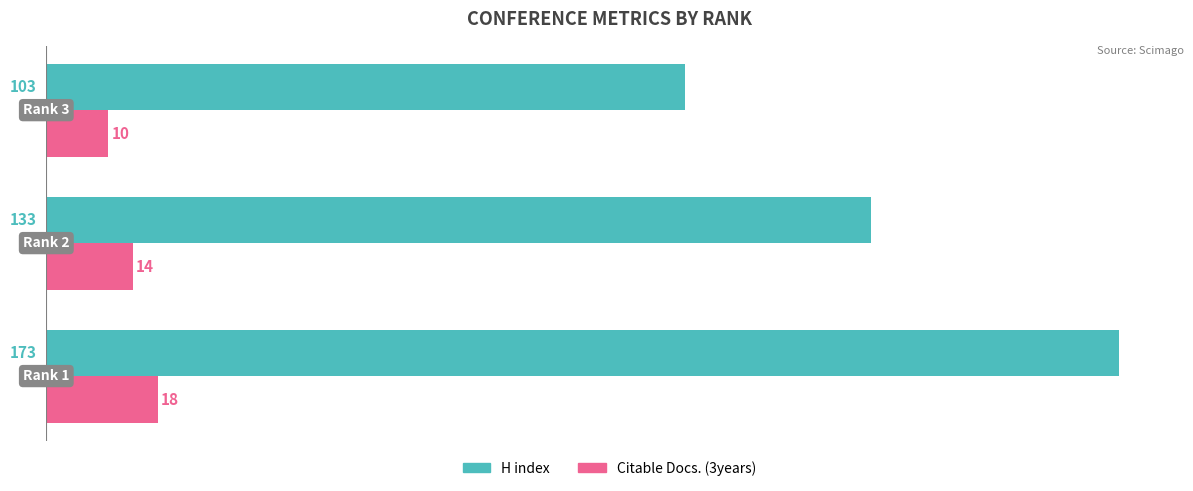

What is the difference between the maximum and minimum values in the Citable Docs. (3years) series?

8